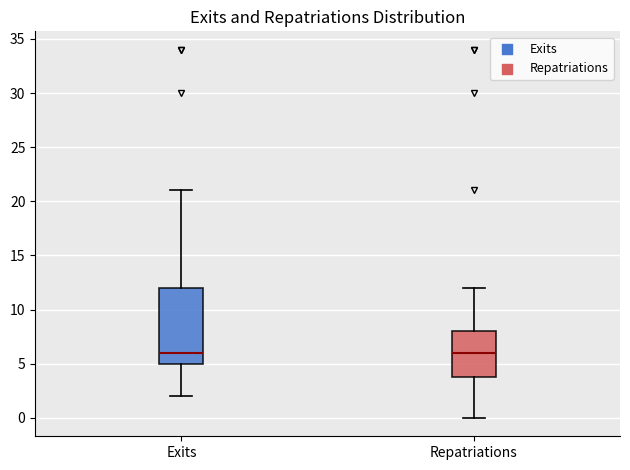

Which box is the tallest, from its lower edge to its upper edge?

Exits